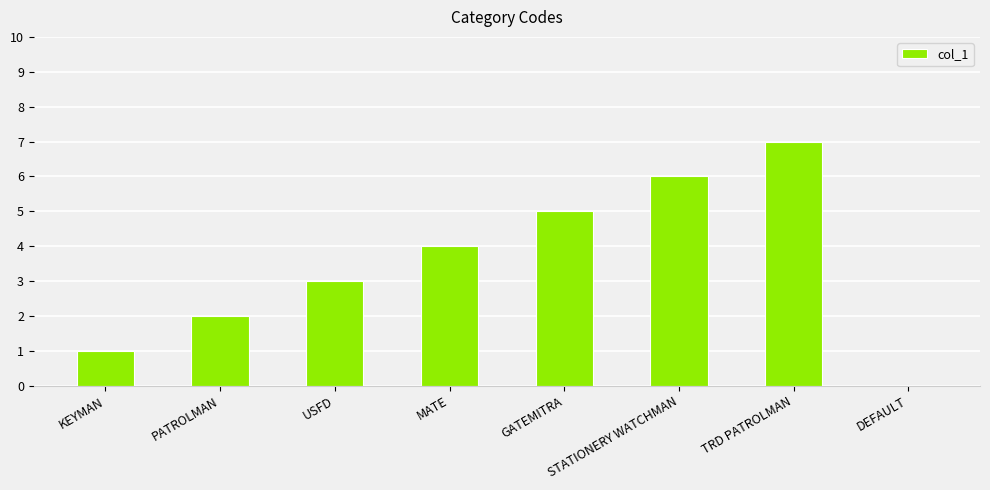

Reading right to left, transcribe all the data shown in this chart.

DEFAULT=0	TRD PATROLMAN=7	STATIONERY WATCHMAN=6	GATEMITRA=5	MATE=4	USFD=3	PATROLMAN=2	KEYMAN=1